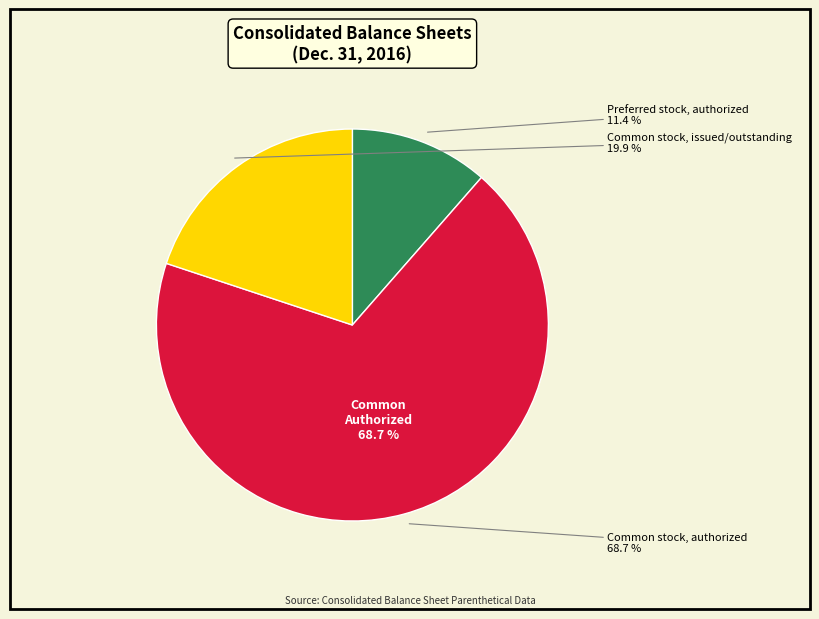

Count the number of slices in the pie.

3